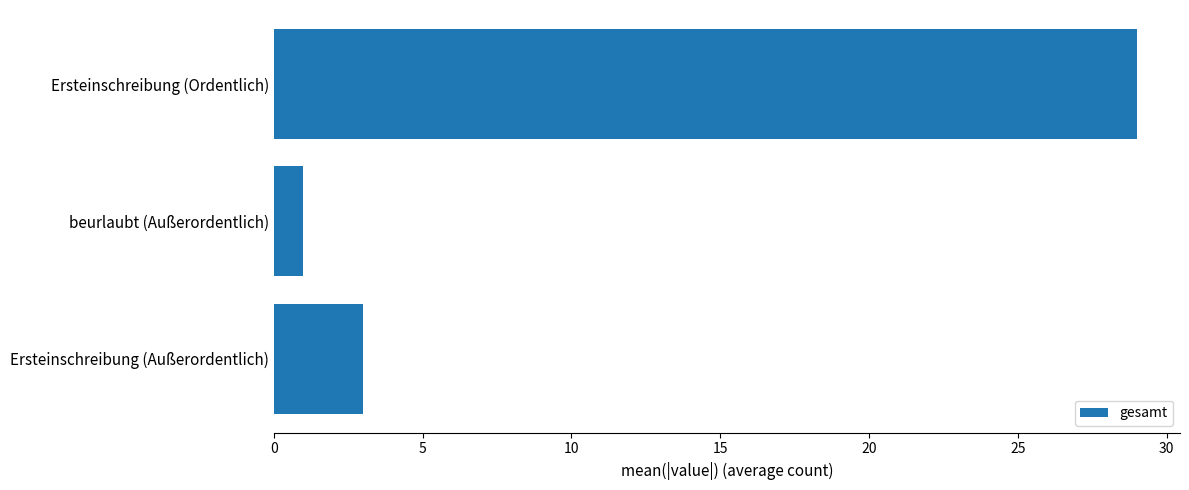

The value at Ersteinschreibung (Ordentlich) is 29. True or false?

True